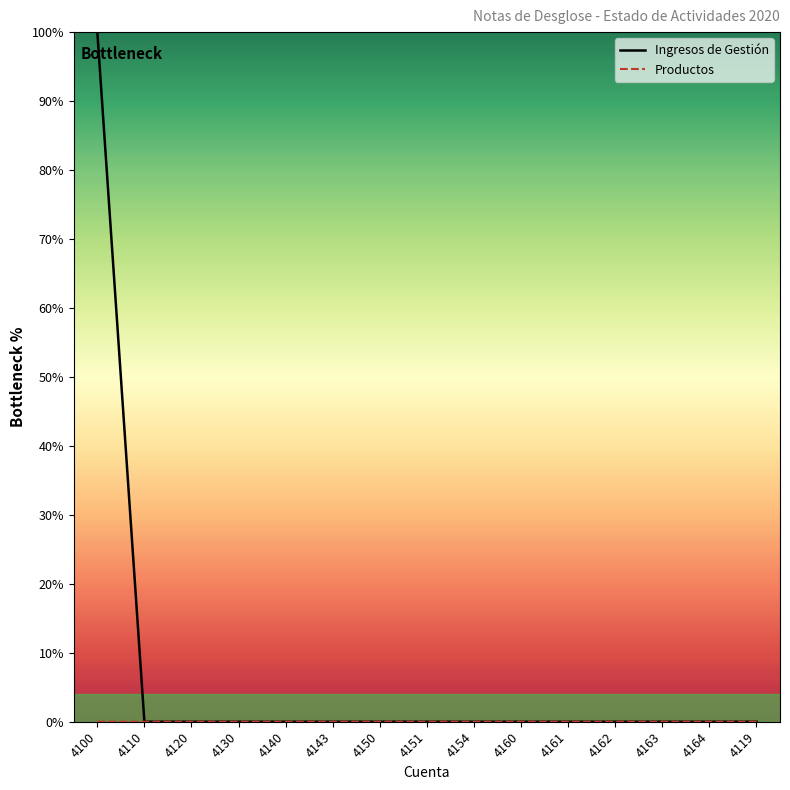

List the labels in order of Productos value, smallest first.

4100, 4110, 4120, 4130, 4140, 4143, 4154, 4160, 4161, 4162, 4163, 4164, 4119, 4150, 4151